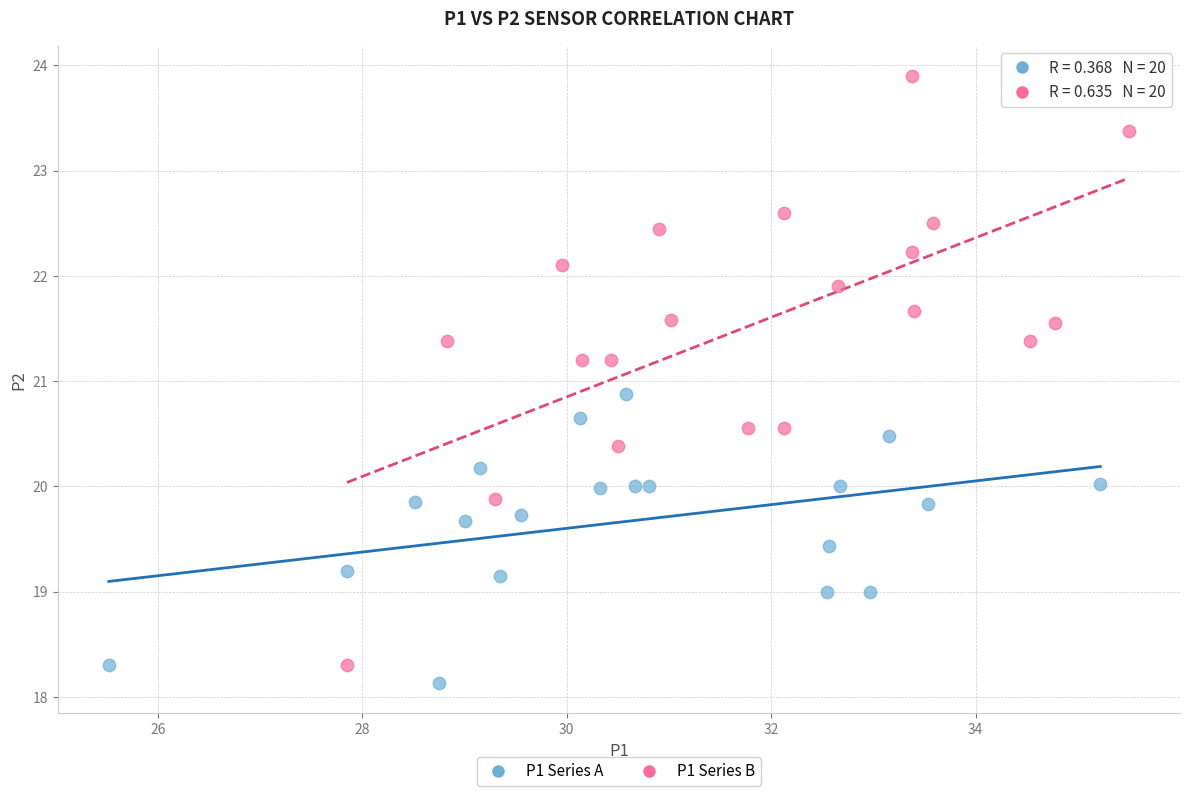

Which series reaches the maximum Y coordinate?

P1 Series B